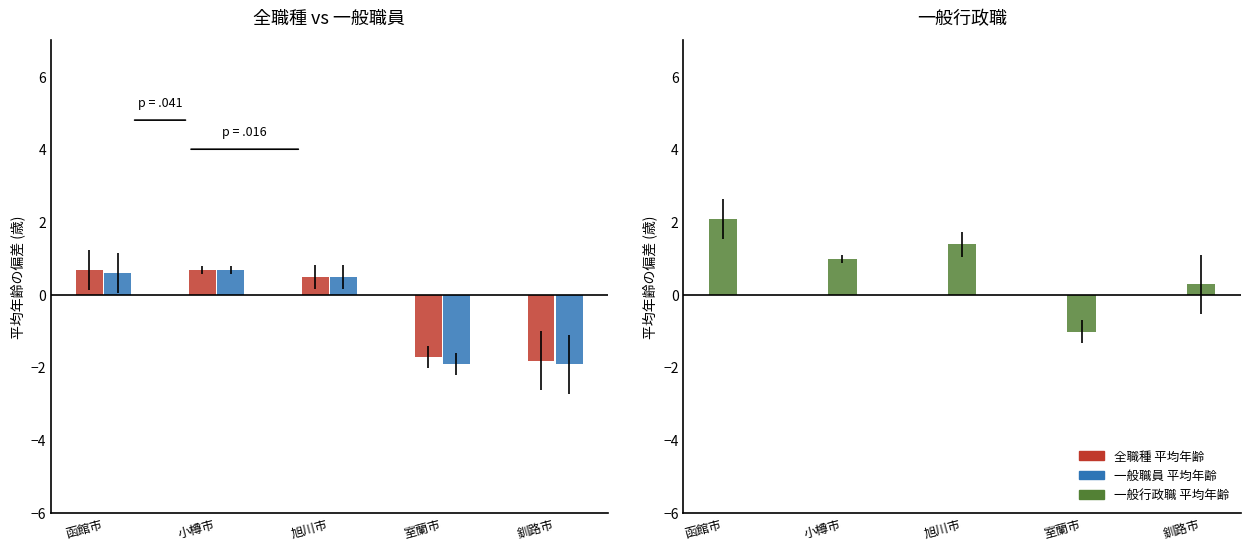

What position from the left is 函館市?

1